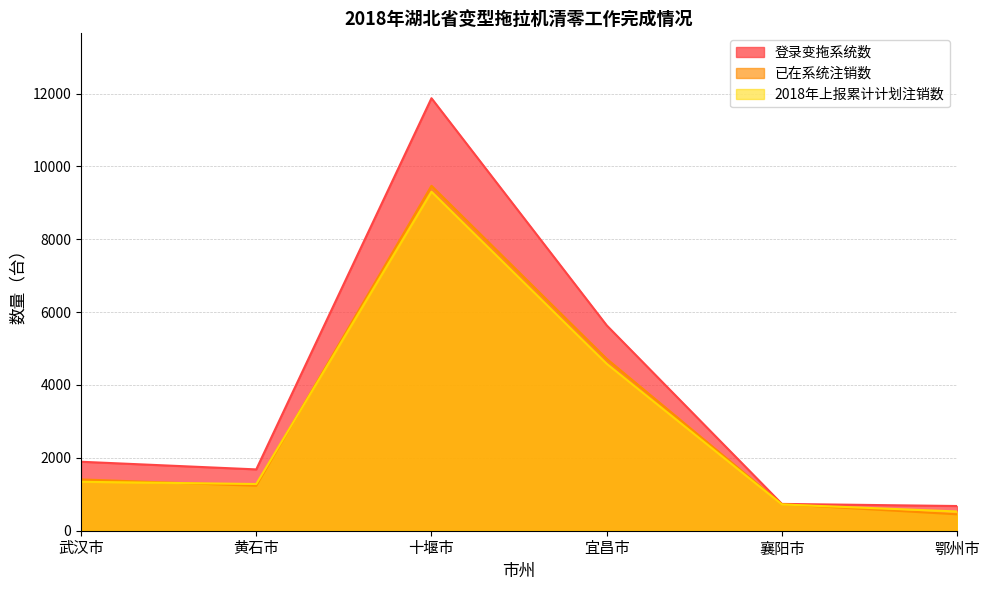

Reading right to left, list all the values displayed in this chart.

登录变拖系统数: 鄂州市=678	襄阳市=736	宜昌市=5637	十堰市=11871	黄石市=1683	武汉市=1893
已在系统注销数: 鄂州市=450	襄阳市=728	宜昌市=4719	十堰市=9468	黄石市=1234	武汉市=1408
2018年上报累计计划注销数: 鄂州市=528	襄阳市=721	宜昌市=4582	十堰市=9304	黄石市=1282	武汉市=1343